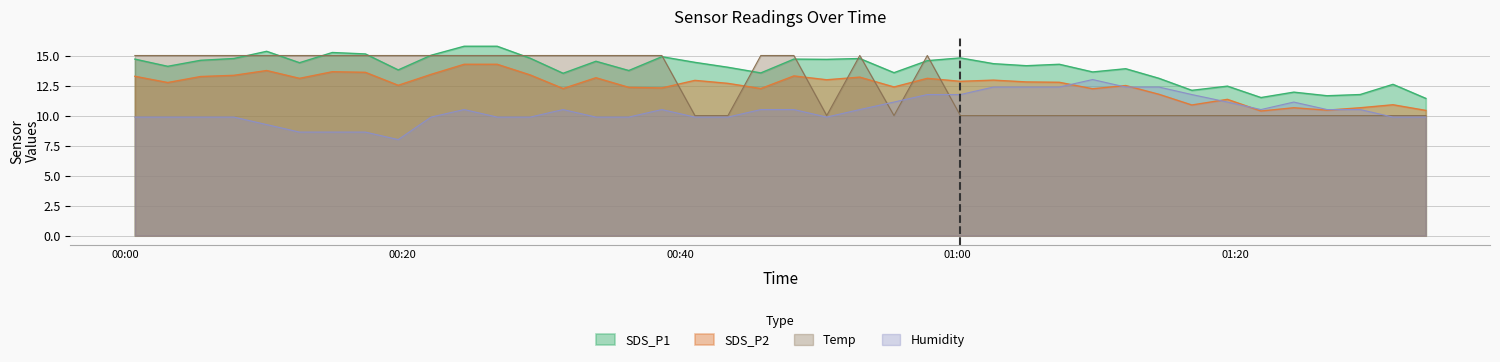

List the series in order of their peak value, highest first.

SDS_P1, Temp, SDS_P2, Humidity